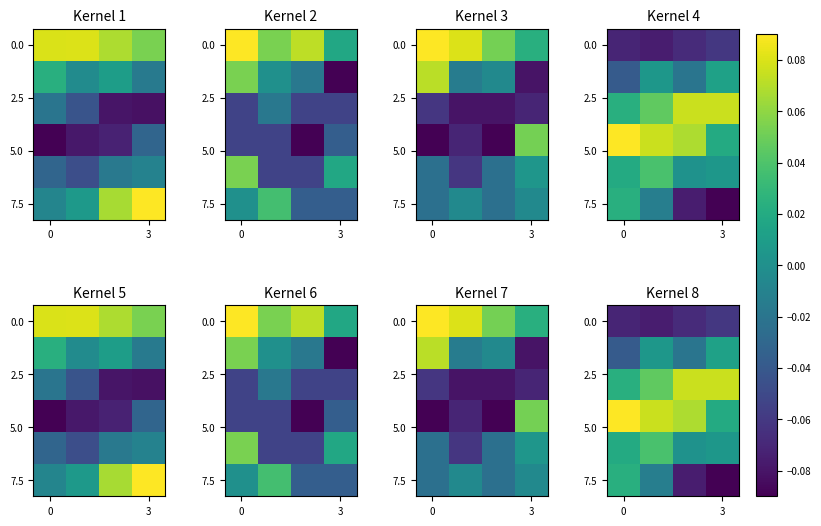

What is the maximum value shown in the chart?

0.1